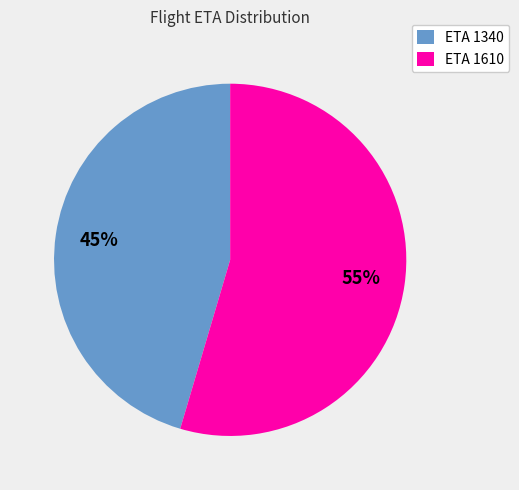

What is the ratio of the value at ETA 1610 to the value at ETA 1340?

1.2